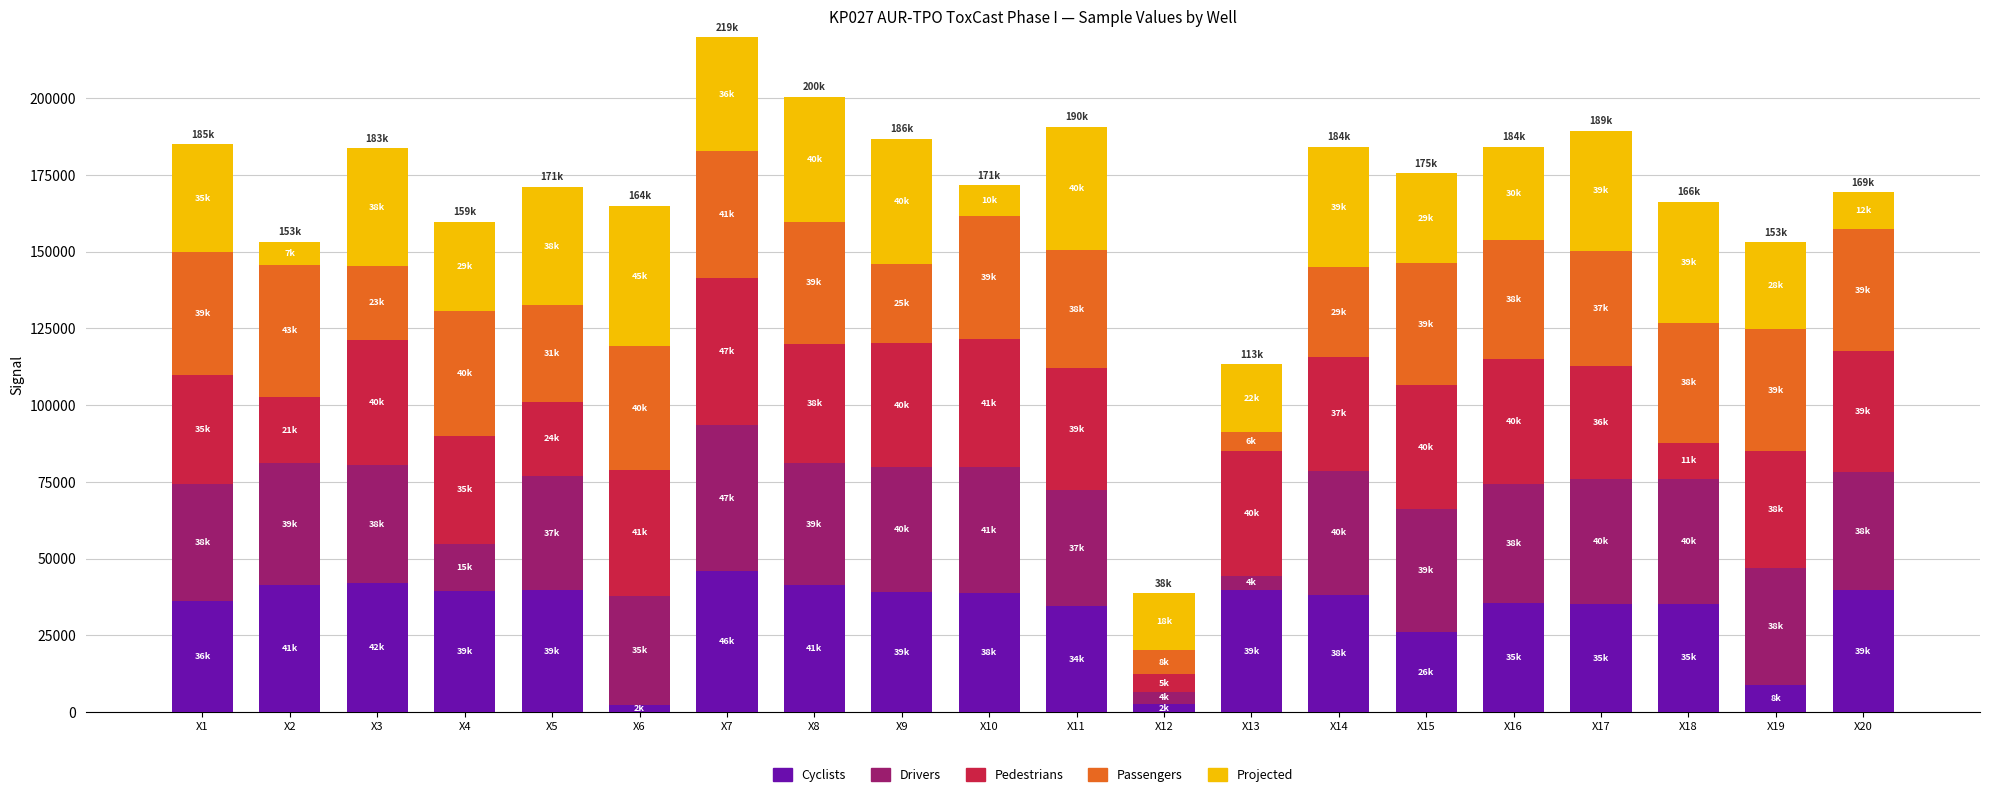

The Cyclists series shows 63741 at X3. True or false?

False